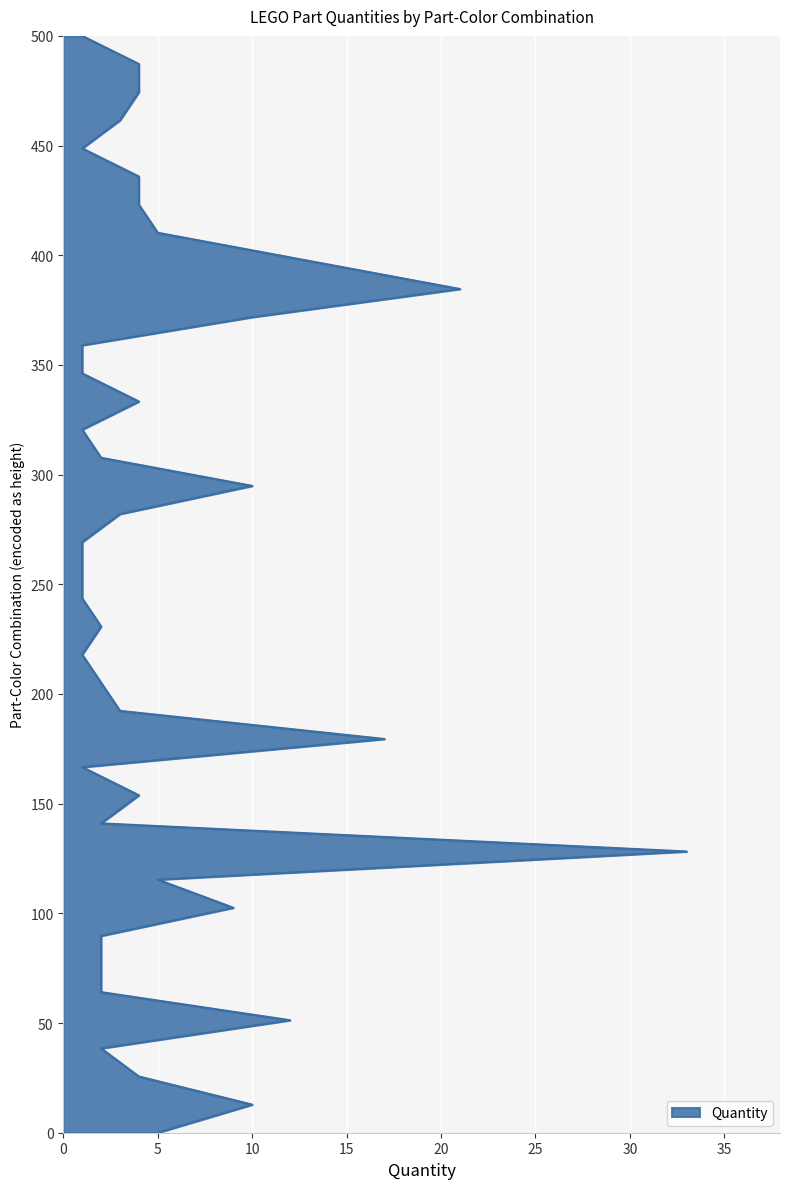

Where does the data first go above 256?

20